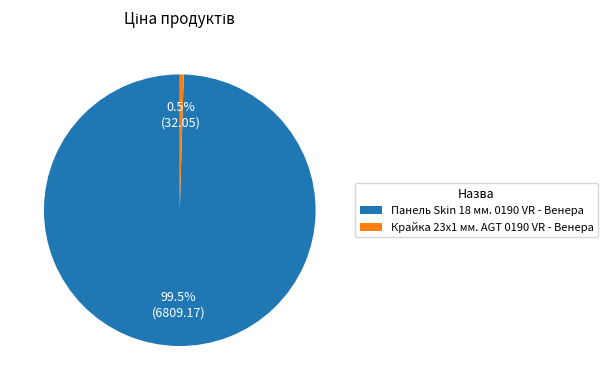

Between Панель Skin 18 мм. 0190 VR - Венера and Крайка 23x1 мм. AGT 0190 VR - Венера, which is larger?

Панель Skin 18 мм. 0190 VR - Венера